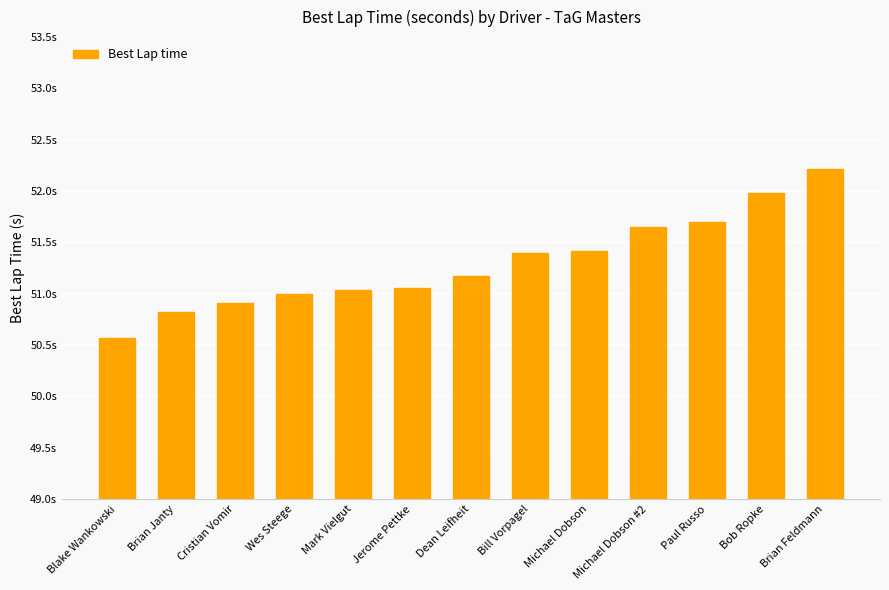

What is the sum of all values?

666.9